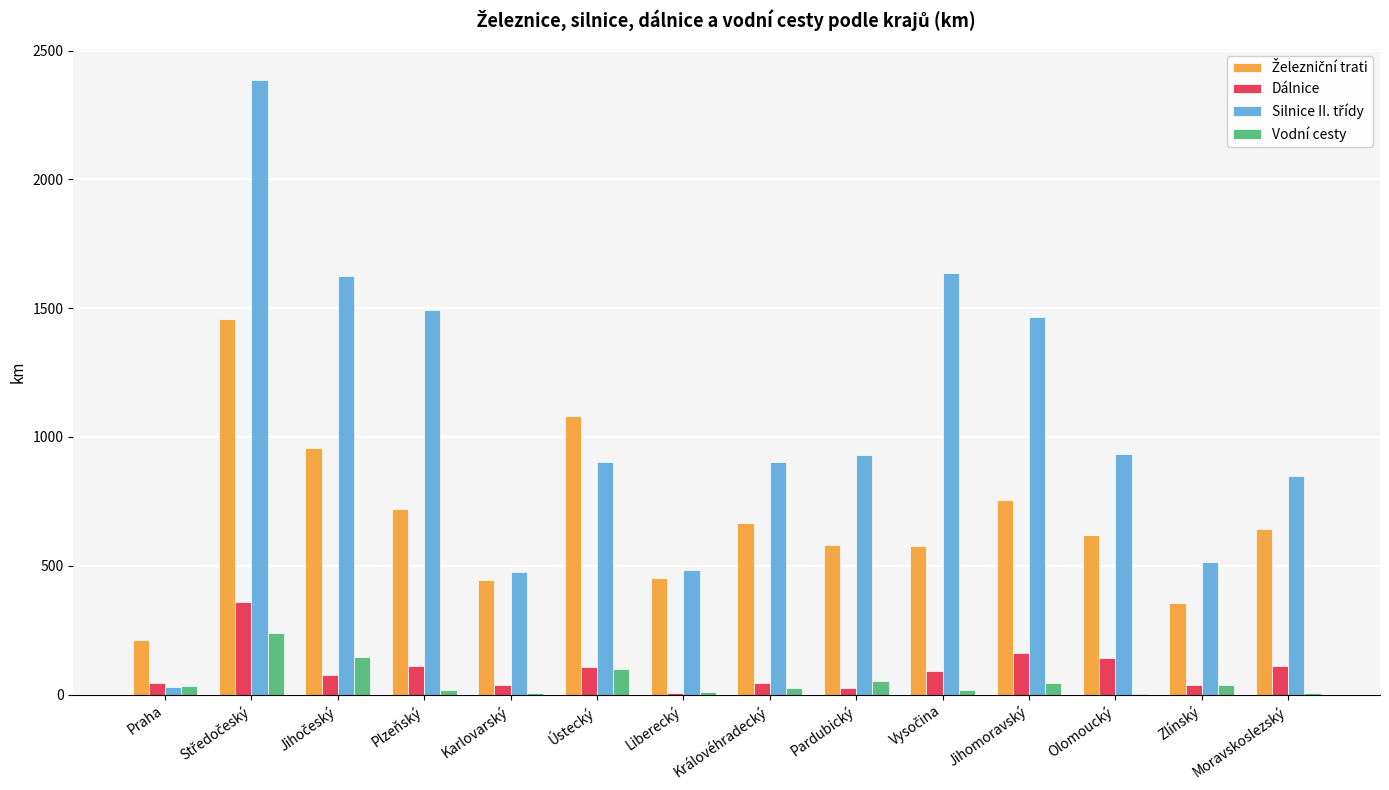

What is the sum of all Dálnice values?

1345